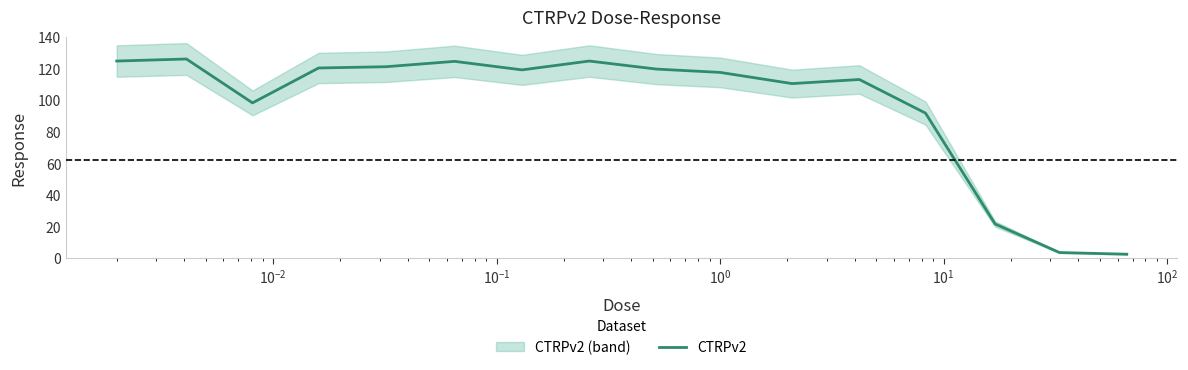

What is the highest value of the CTRPv2 series?

126.1